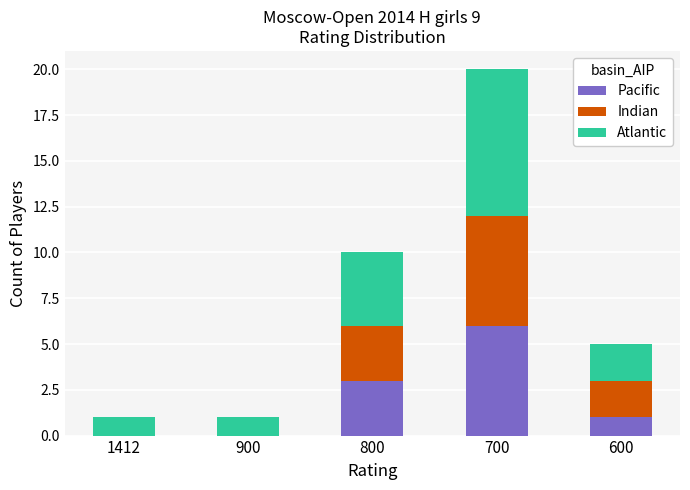

What is the approximate value of Pacific at 700?

6